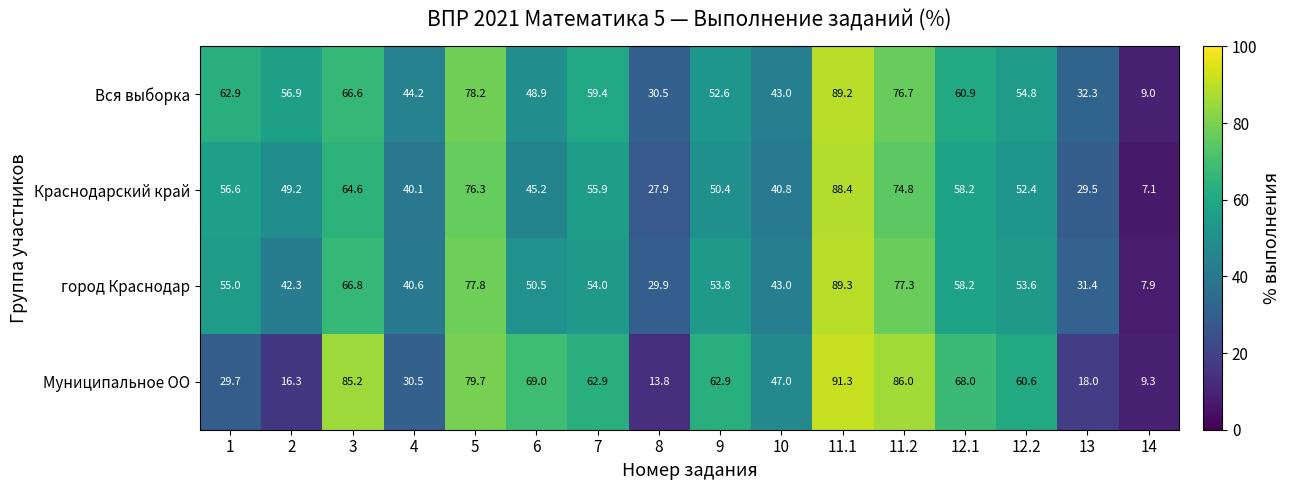

What is the minimum value shown in the chart?

7.1